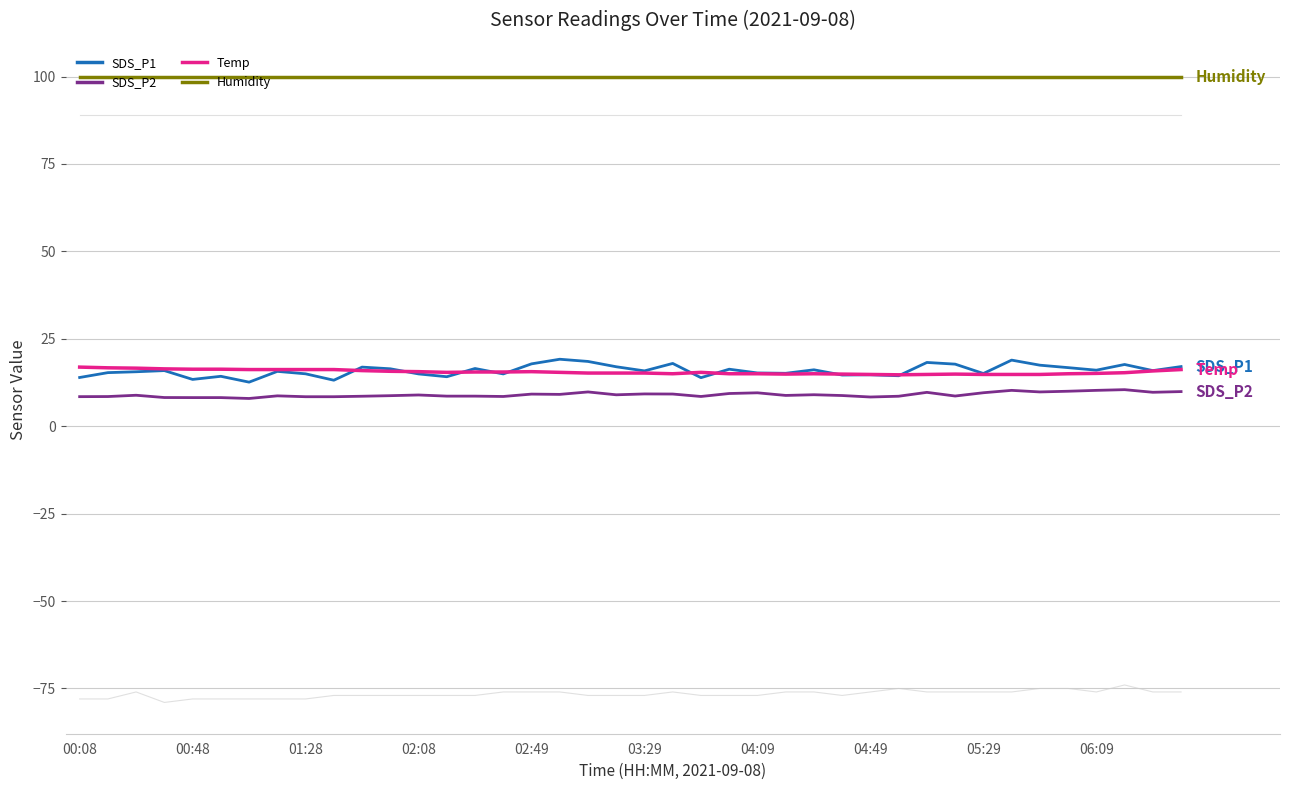

Reading right to left, transcribe all the data shown in this chart.

Min_cycle: 89.0	89.0	89.0	89.0	89.0	89.0	89.0	89.0	89.0	89.0	89.0	89.0	89.0	89.0	89.0	89.0	89.0	89.0	89.0	89.0	89.0	89.0	89.0	89.0	89.0	89.0	89.0	89.0	89.0	89.0	89.0	89.0	89.0	89.0	89.0	89.0	89.0	89.0	89.0	89.0
Signal: -76.0	-76.0	-74.0	-76.0	-75.0	-75.0	-76.0	-76.0	-76.0	-76.0	-75.0	-76.0	-77.0	-76.0	-76.0	-77.0	-77.0	-77.0	-76.0	-77.0	-77.0	-77.0	-76.0	-76.0	-76.0	-77.0	-77.0	-77.0	-77.0	-77.0	-77.0	-78.0	-78.0	-78.0	-78.0	-78.0	-79.0	-76.0	-78.0	-78.0
SDS_P1: 17.1	15.9	17.6	16.0	16.8	17.4	18.9	15.1	17.8	18.2	14.4	14.7	14.6	16.1	15.1	15.2	16.3	13.9	17.9	15.8	17.0	18.5	19.1	17.8	14.9	16.5	14.2	14.9	16.4	16.9	13.2	15.0	15.7	12.6	14.3	13.4	15.9	15.6	15.3	13.9
SDS_P2: 9.9	9.7	10.4	10.2	10.0	9.8	10.2	9.6	8.6	9.7	8.6	8.3	8.8	9.0	8.8	9.6	9.3	8.5	9.2	9.2	9.0	9.8	9.1	9.2	8.5	8.6	8.6	8.9	8.7	8.6	8.4	8.4	8.7	7.9	8.2	8.2	8.2	8.8	8.5	8.4
Temp: 16.2	15.8	15.3	15.1	15.0	14.8	14.8	14.8	14.9	14.8	14.7	14.8	14.9	15.0	14.9	15.0	15.0	15.4	15.0	15.2	15.2	15.2	15.4	15.6	15.5	15.5	15.4	15.6	15.7	15.9	16.2	16.2	16.2	16.2	16.3	16.3	16.4	16.6	16.7	16.9
Humidity: 99.9	99.9	99.9	99.9	99.9	99.9	99.9	99.9	99.9	99.9	99.9	99.9	99.9	99.9	99.9	99.9	99.9	99.9	99.9	99.9	99.9	99.9	99.9	99.9	99.9	99.9	99.9	99.9	99.9	99.9	99.9	99.9	99.9	99.9	99.9	99.9	99.9	99.9	99.9	99.9